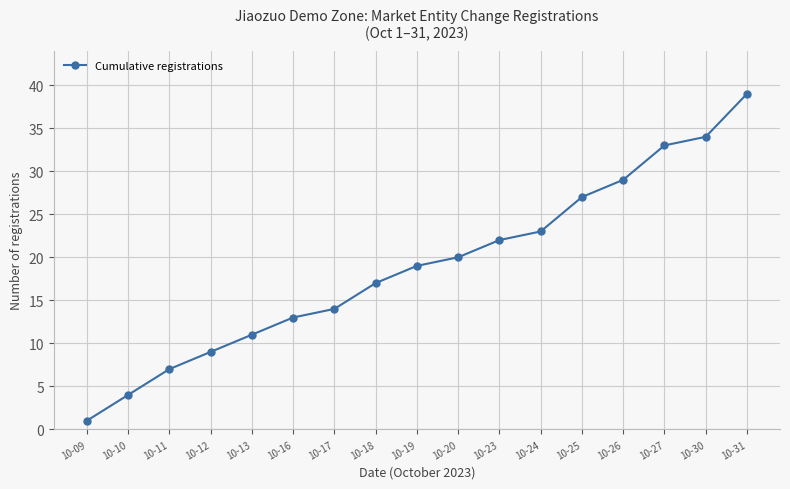

Where is the data nearest to the value 20?

10-20